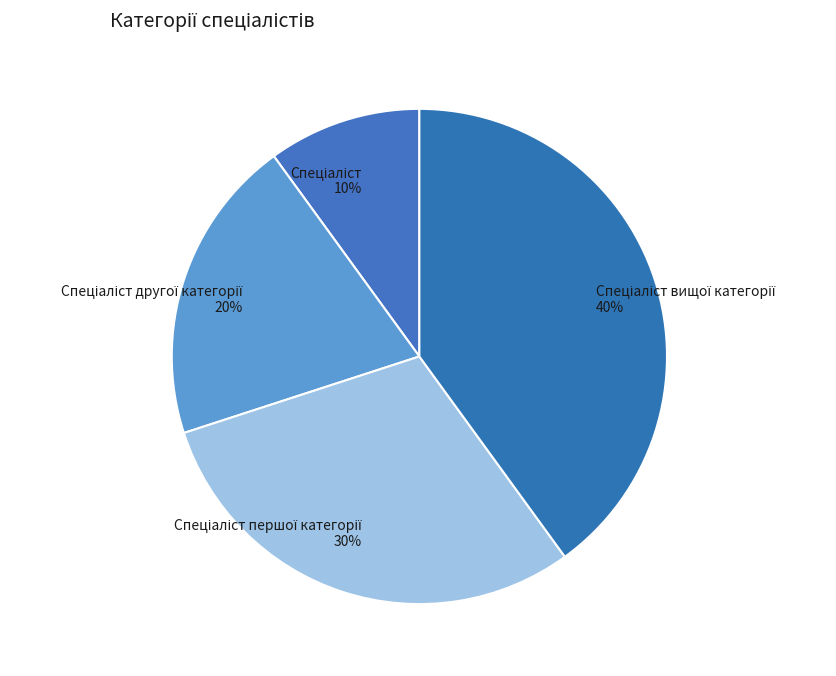

How many slices are in this pie chart?

4